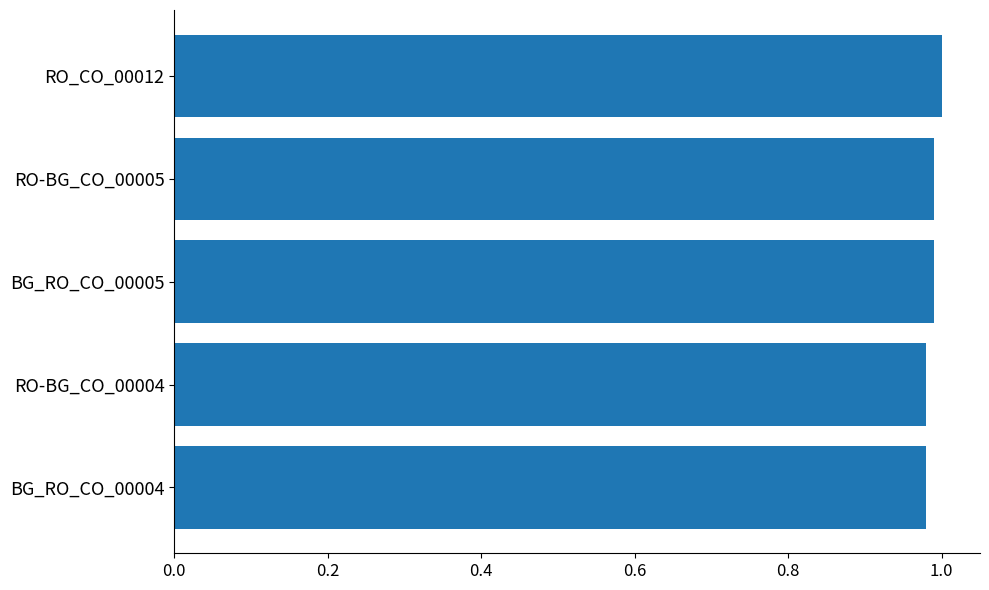

Count the number of categories in the chart.

5